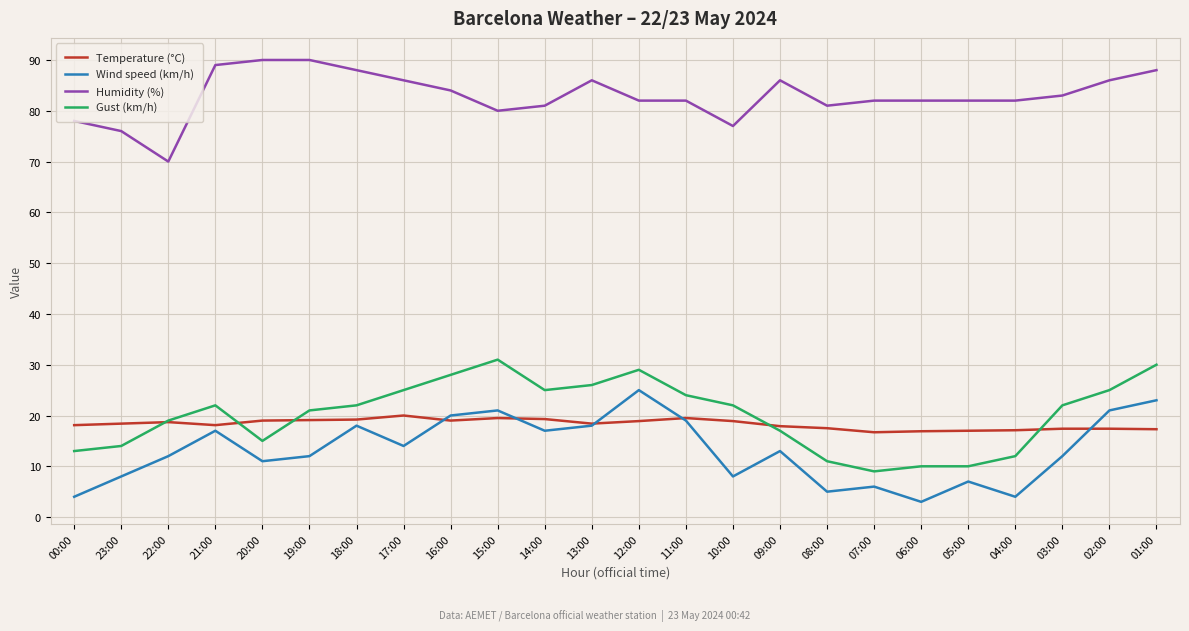

Rank the series at 23:00 from highest to lowest value.

Humidity (%), Temperature (°C), Gust (km/h), Wind speed (km/h)